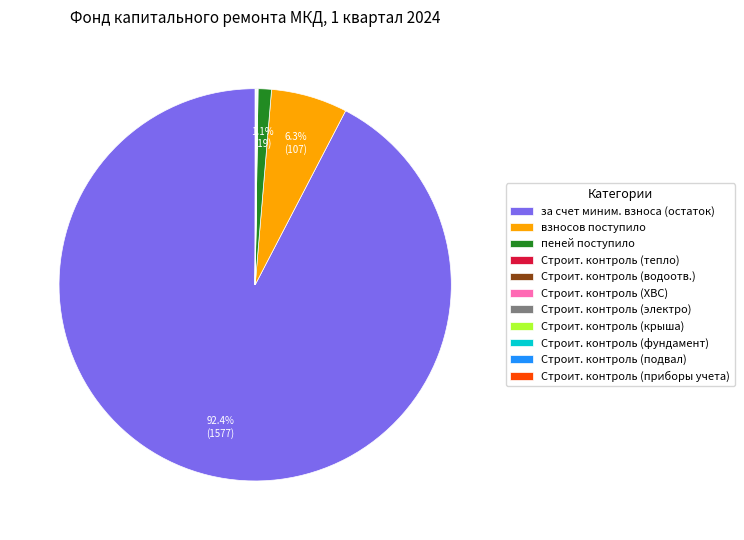

Which category has the biggest portion of the pie?

за счет миним. взноса (остаток)